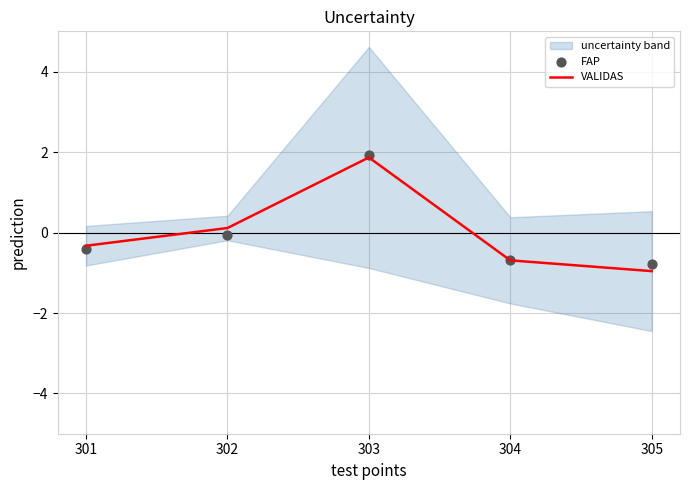

Which series has the largest Y range (max minus min)?

VALIDAS